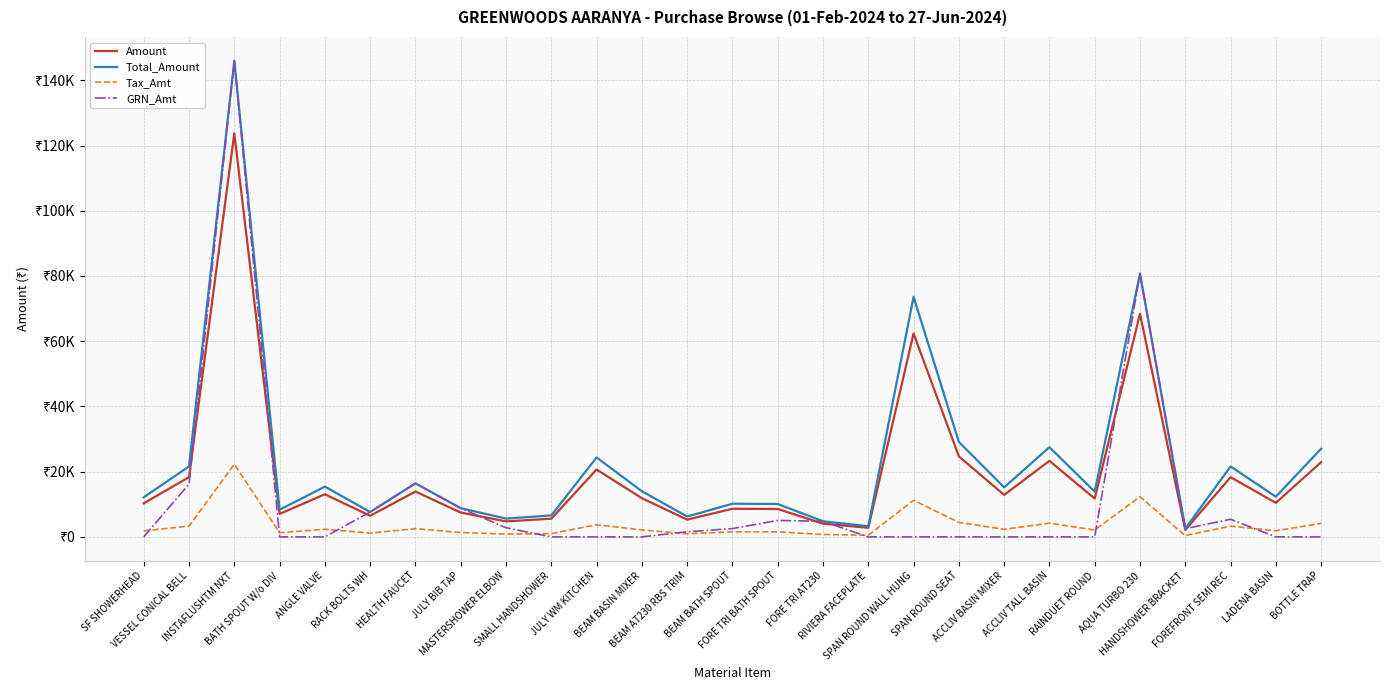

What are all the series names shown in the legend?

Amount, Total_Amount, Tax_Amt, GRN_Amt